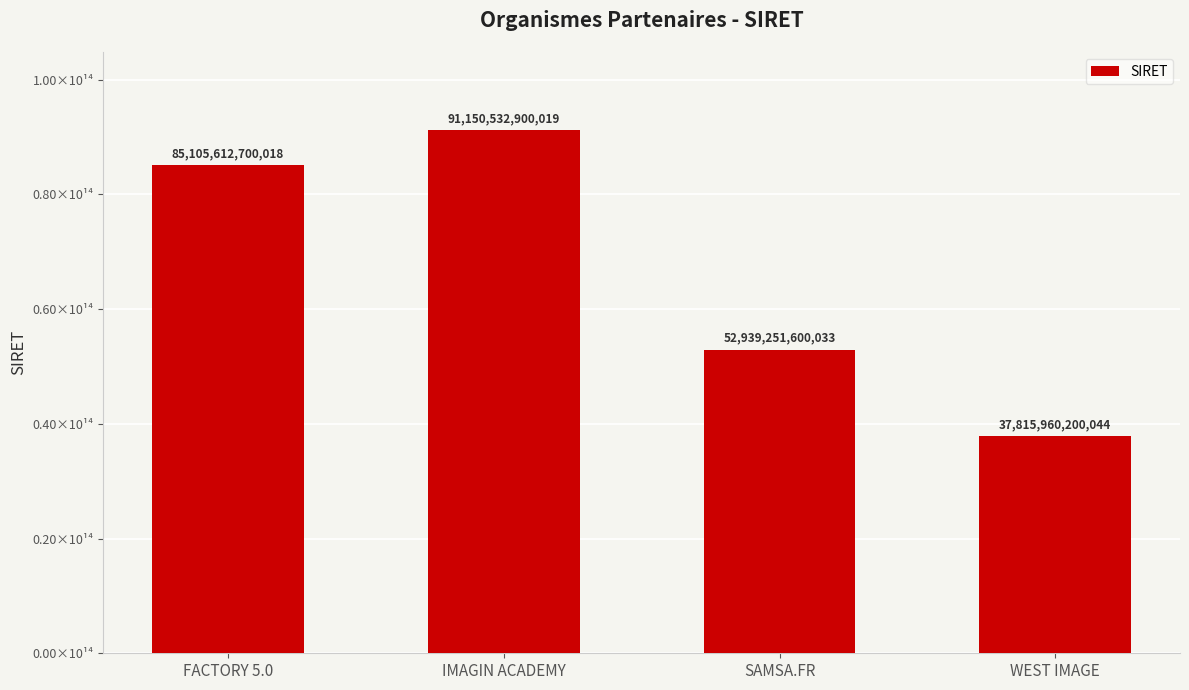

What is the minimum value shown in the chart?

37815960200044